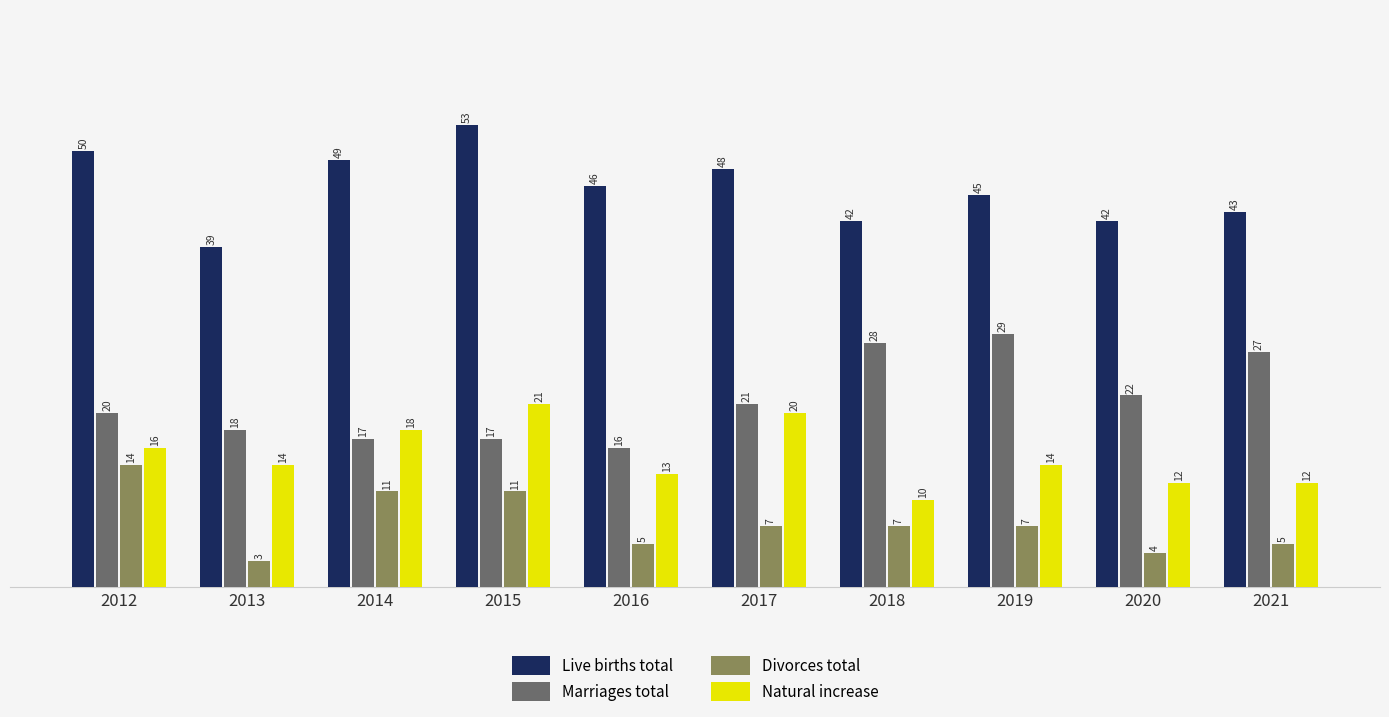

What is the difference between the highest and lowest values at 2021?

38